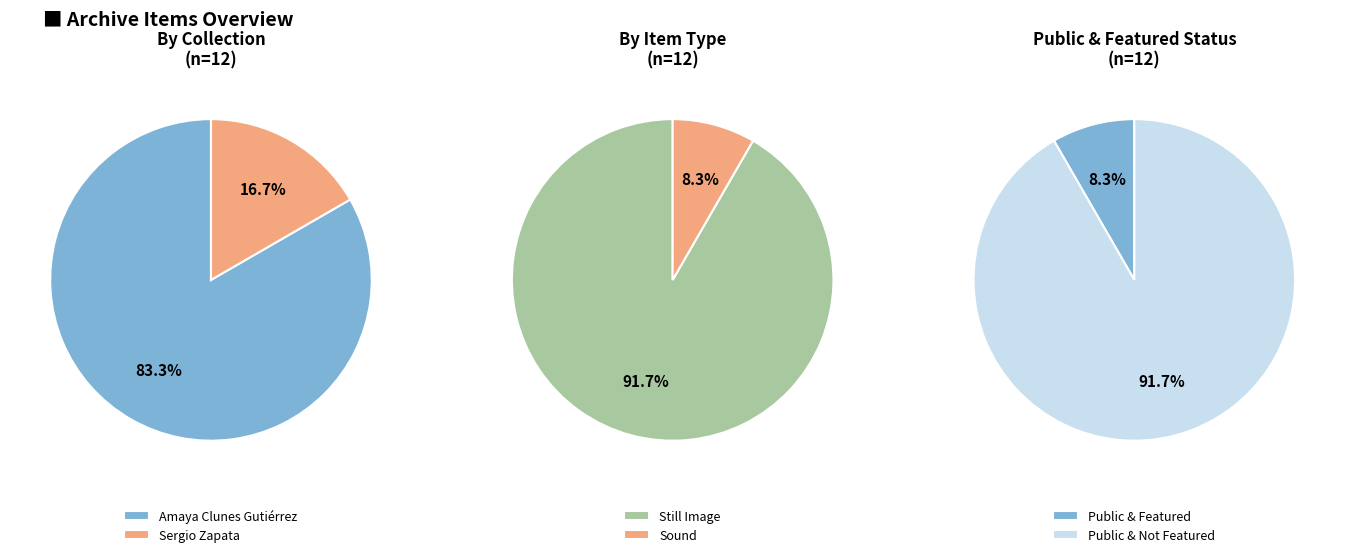

The 6183 slice represents 99% of the pie. True or false?

False